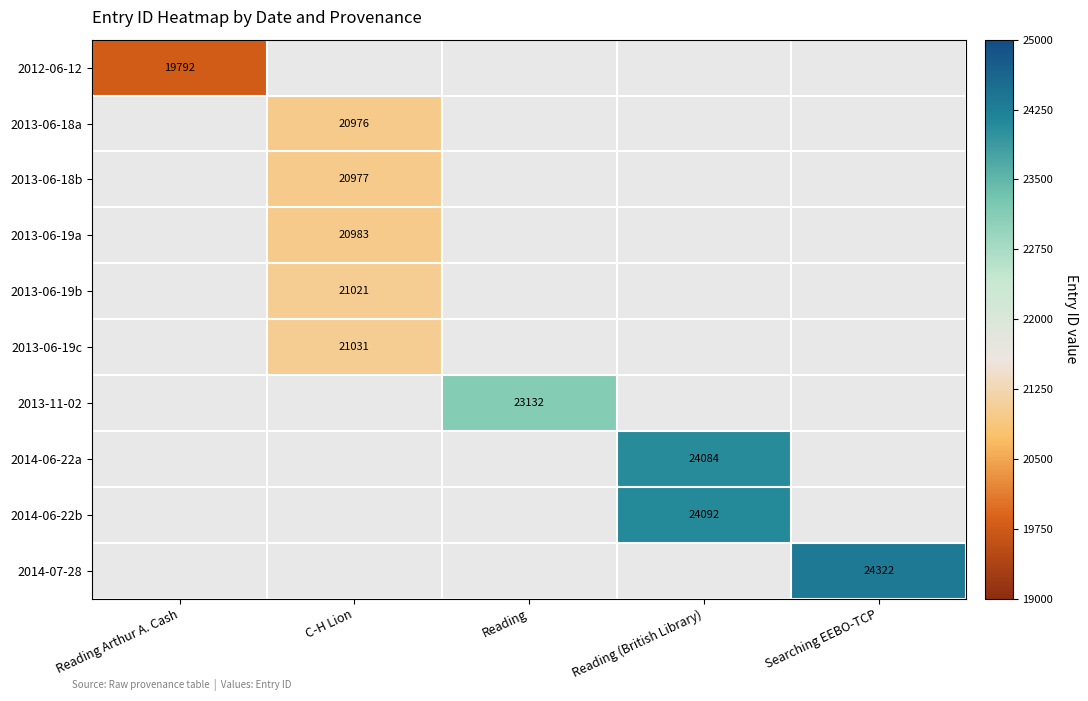

True or false: 2013-06-19c has a value of 13362 at C-H Lion.

False